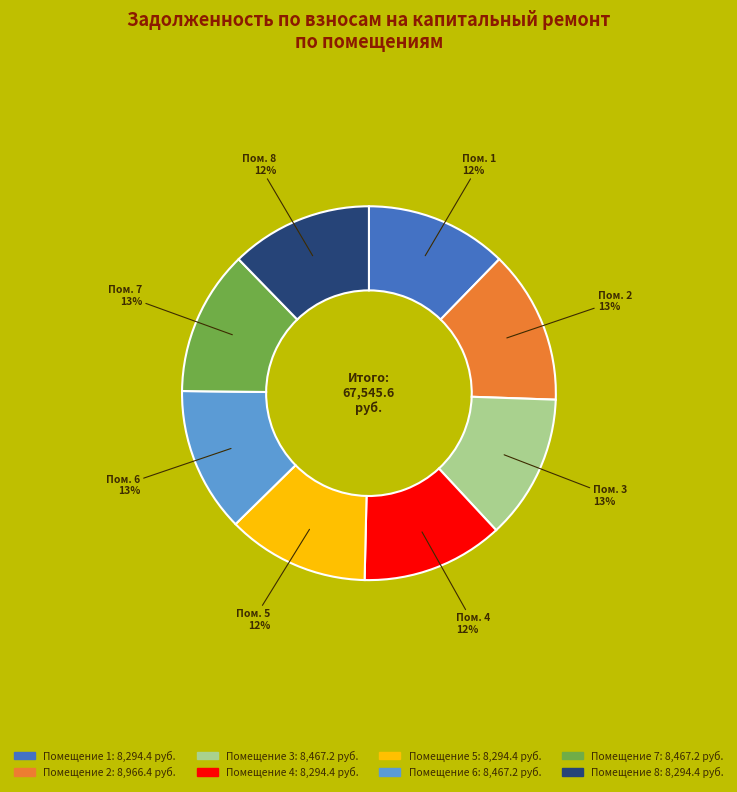

Does any single category account for the majority?

No